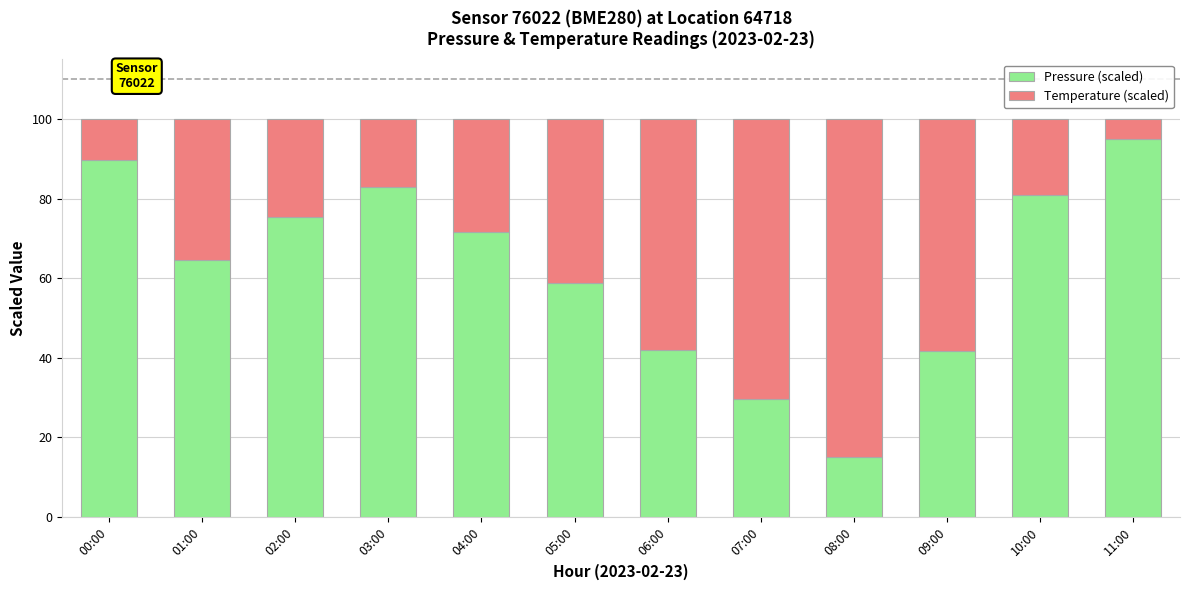

The Pressure (scaled) series shows 105.2 at 01:00. True or false?

False